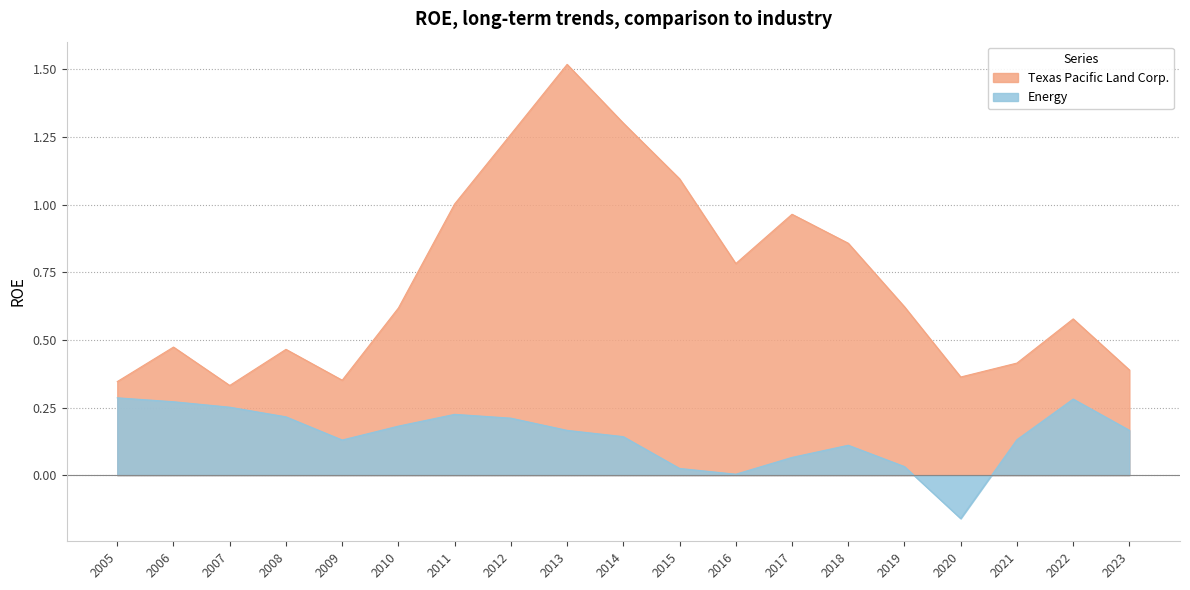

True or false: Texas Pacific Land Corp. has more than 0 points higher than both neighbors.

True